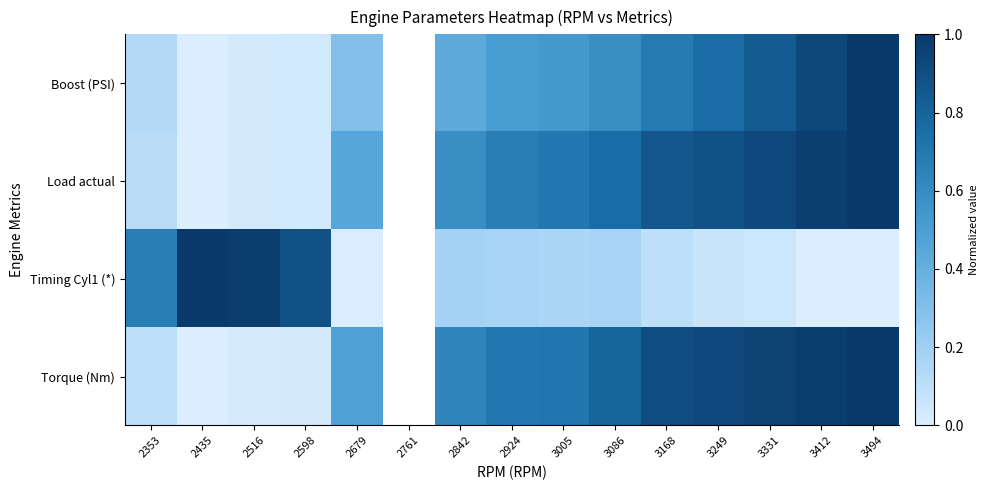

Between 3331 and 2353, which is larger?

3331